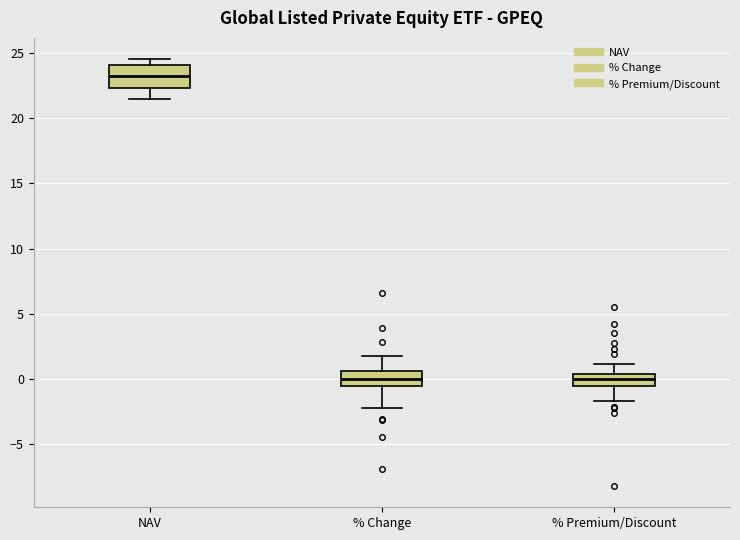

Reading left to right, read every box against the y-axis: the position of its median line, the range the box covers, and the ends of its whiskers. The values are not printed on the chart, so give them approximately, as read against the axis.

NAV: median 23.0, box 22.5 to 24.0, whiskers 21.5 to 24.5
% Change: median 0.0, box -0.5 to 0.5, whiskers -2.0 to 1.5
% Premium/Discount: median 0.0, box -0.5 to 0.5, whiskers -1.5 to 1.0